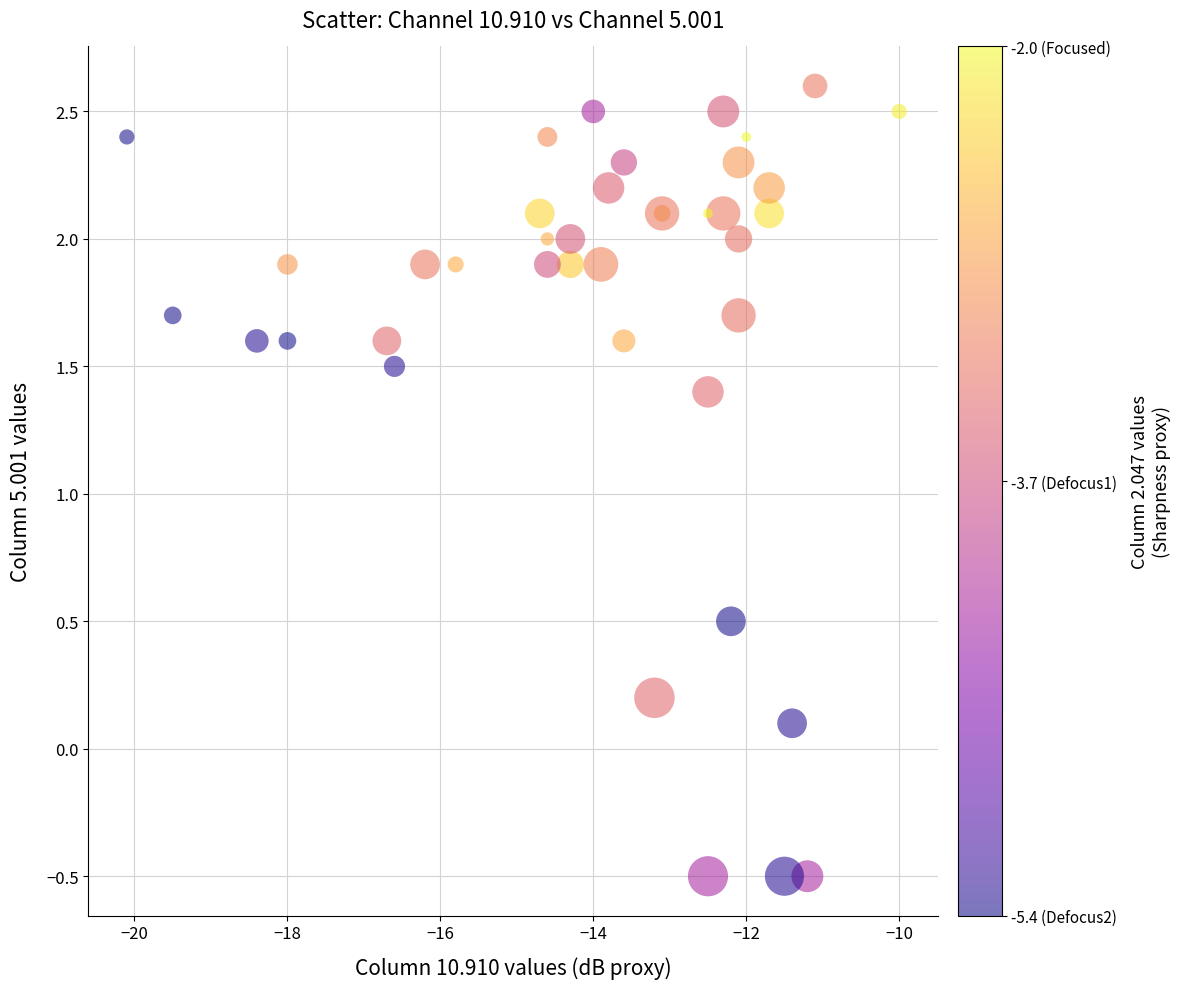

What Y value in the scatter plot is closest to 1?

1.4